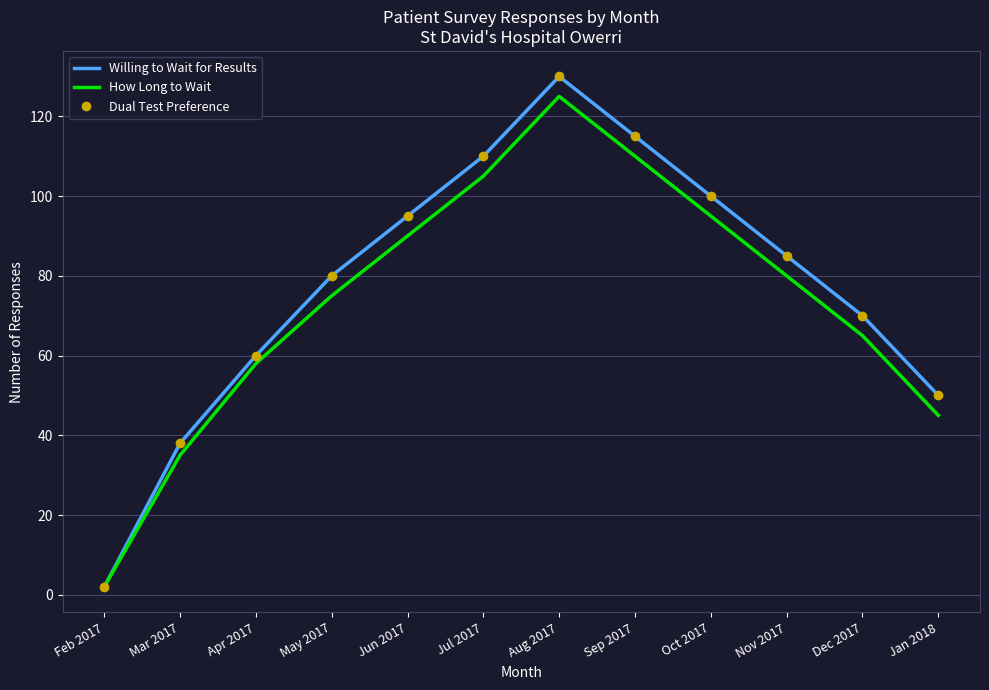

At which category is the sum across all series the highest?

Aug 2017